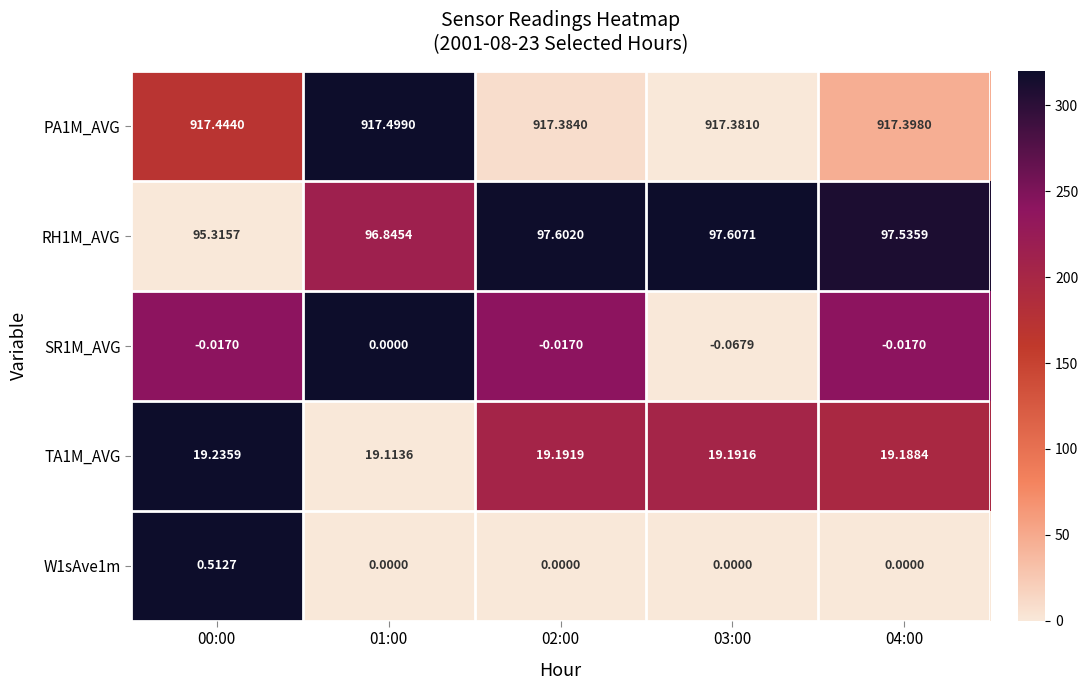

Which series has the largest total across all categories?

PA1M_AVG